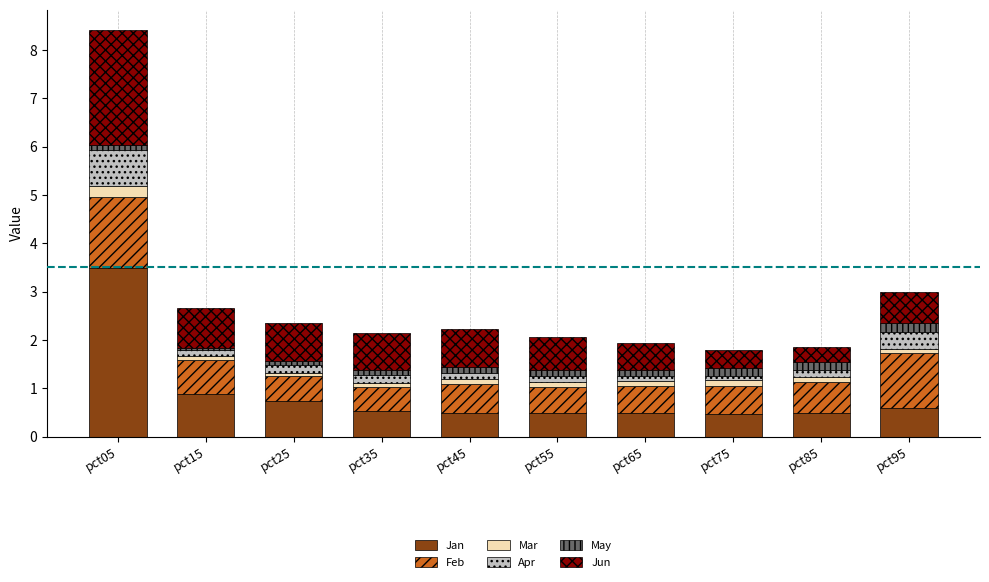

At which category is the sum across all series the highest?

pct05